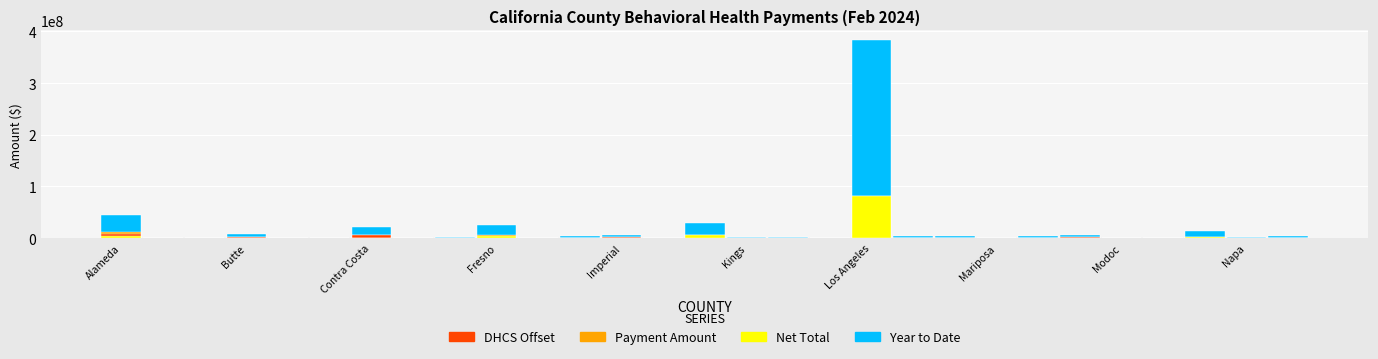

What is the difference between the Net Total values at 15 and 16?

397299.4